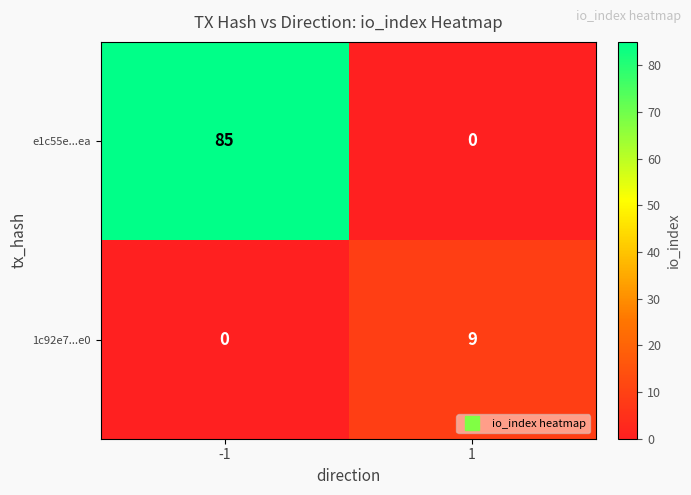

The e1c55e...ea series shows -31 at 1. True or false?

False